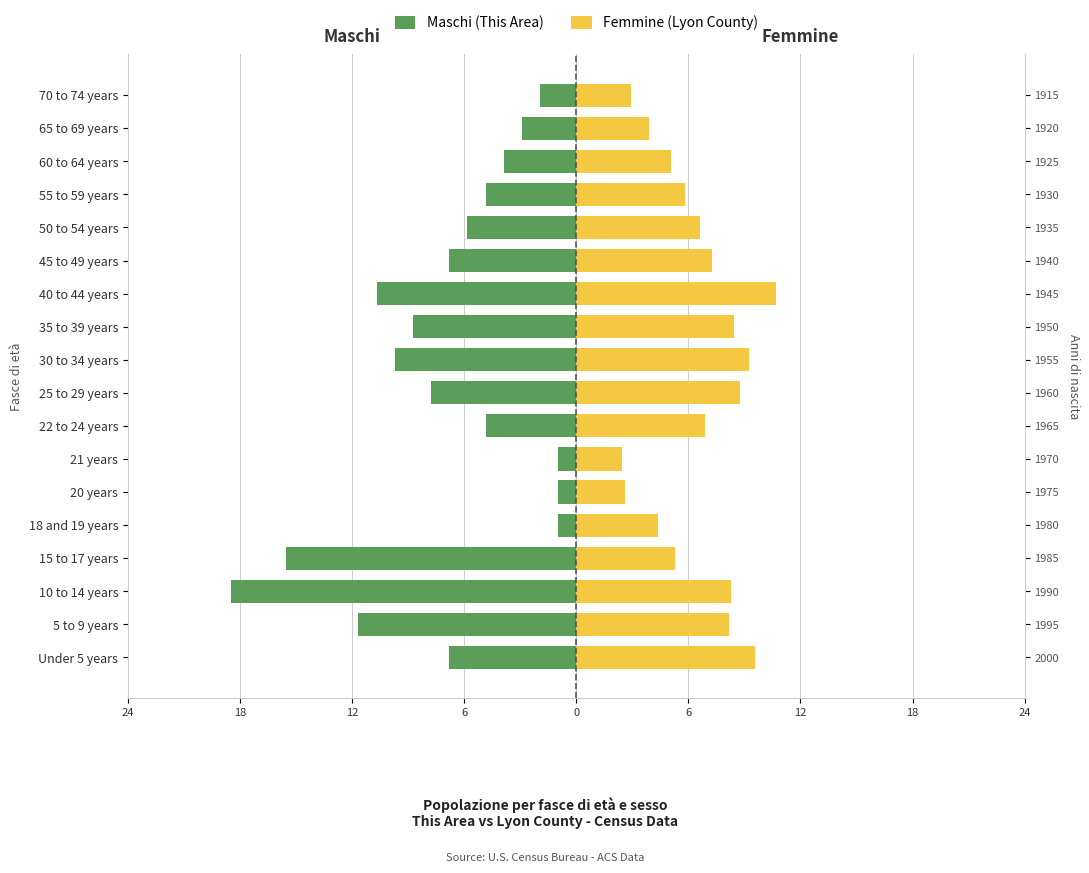

What is the average value of the Femmine (Lyon County) series?

6.7